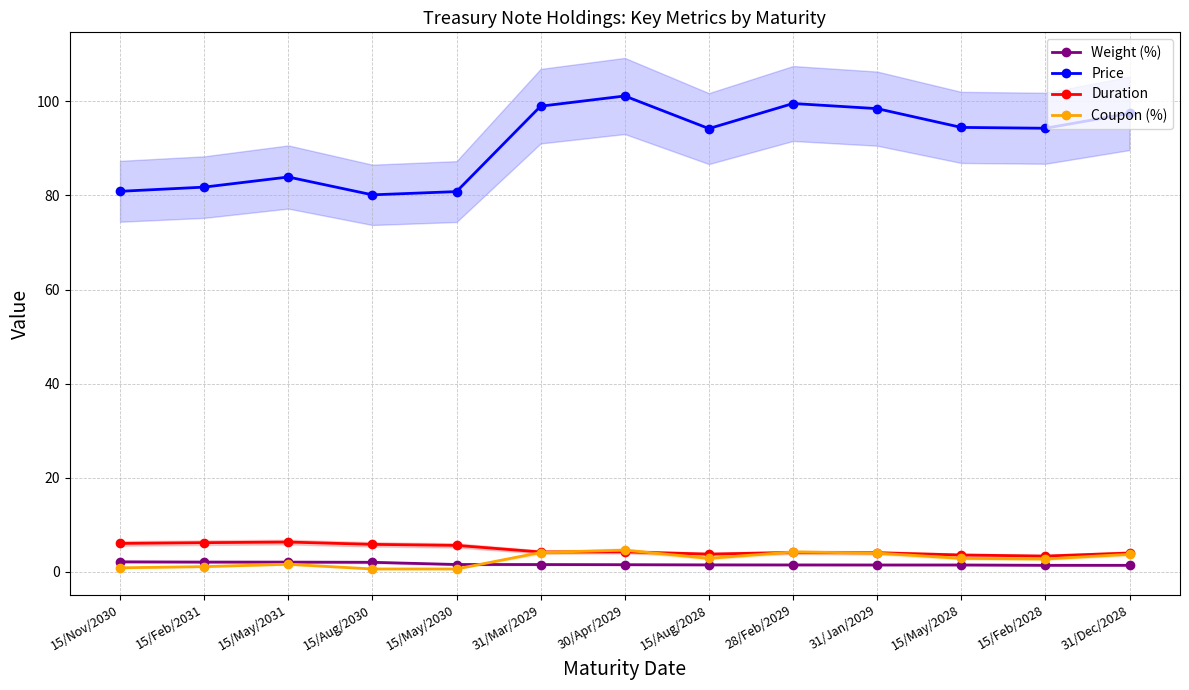

What is the difference between the second highest and second lowest values in the Weight (%) series?

0.7